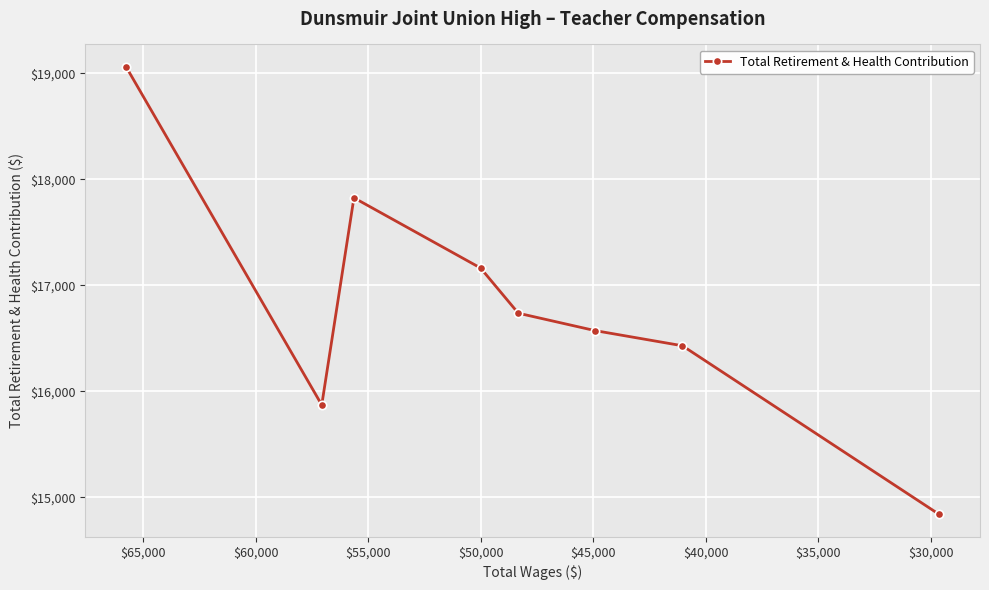

How many points are lower than both their immediate neighbors (excluding endpoints)?

1